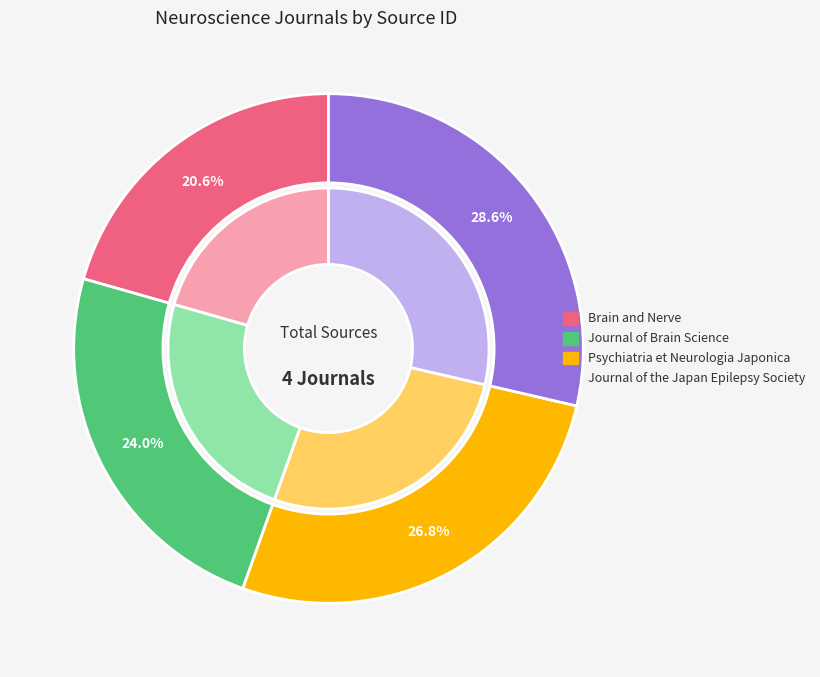

Does Journal of Brain Science represent more than half of the total?

No